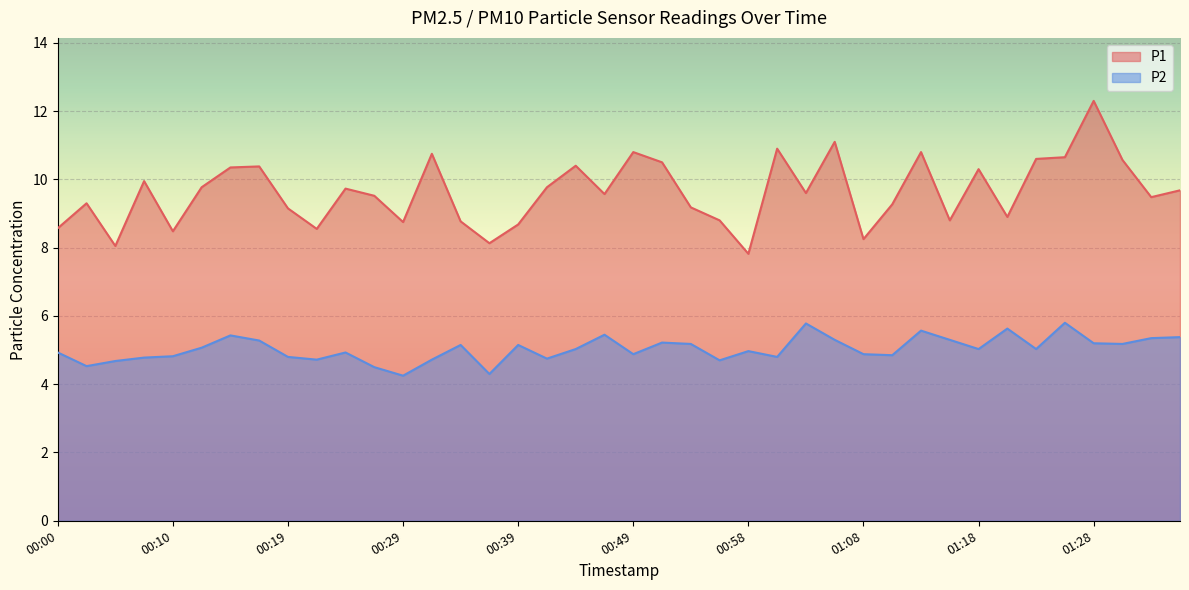

At which category is the sum across all series the highest?

01:28